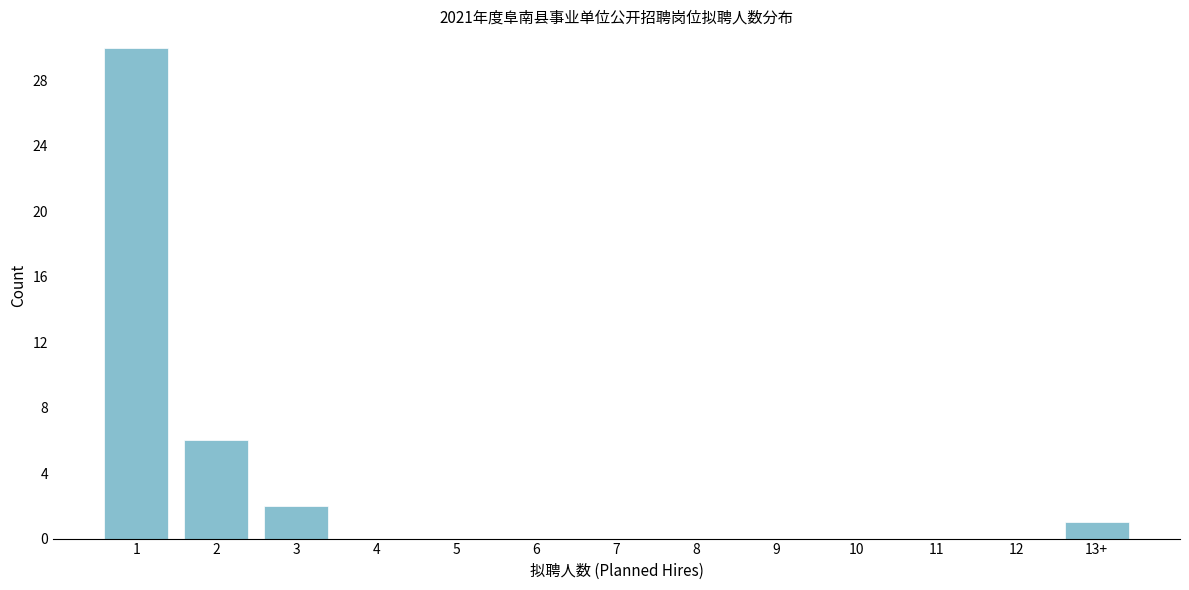

Reading left to right, what are all the values shown in this chart?

1=30	2=6	3=2	4=0	5=0	6=0	7=0	8=0	9=0	10=0	11=0	12=0	13+=1